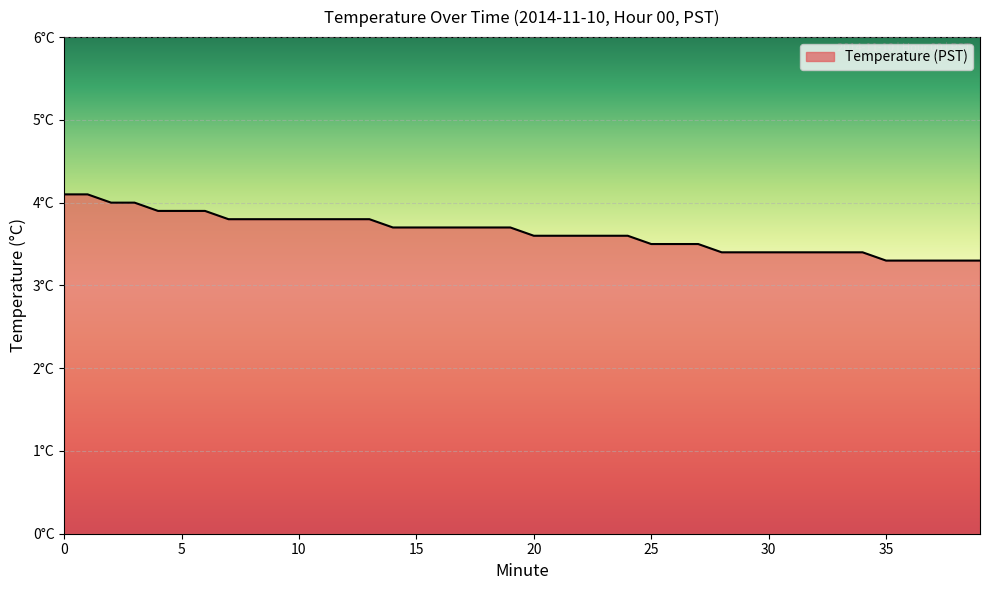

What is the difference between the maximum and minimum values?

0.8